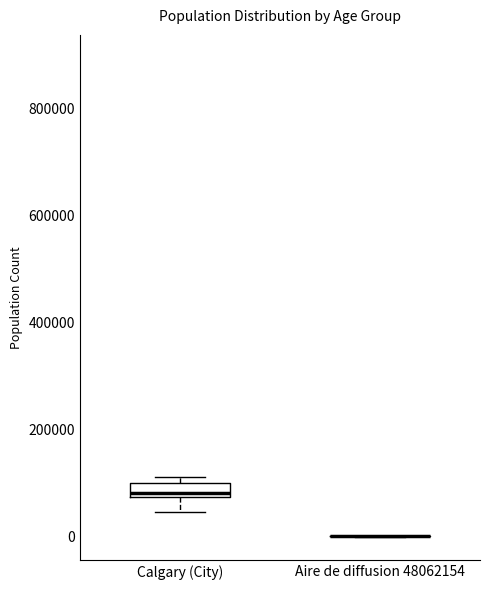

Where is the upper edge of the box for Calgary (City) on the y-axis? The values are not printed on the chart, so give them approximately, as read against the axis.

100000